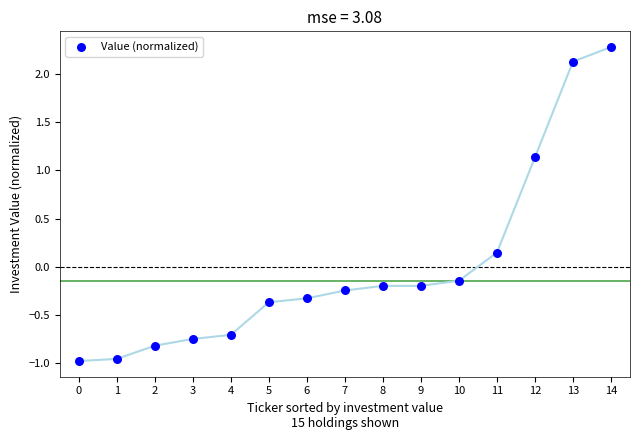

What is the range of Y values (max minus min)?

3.3